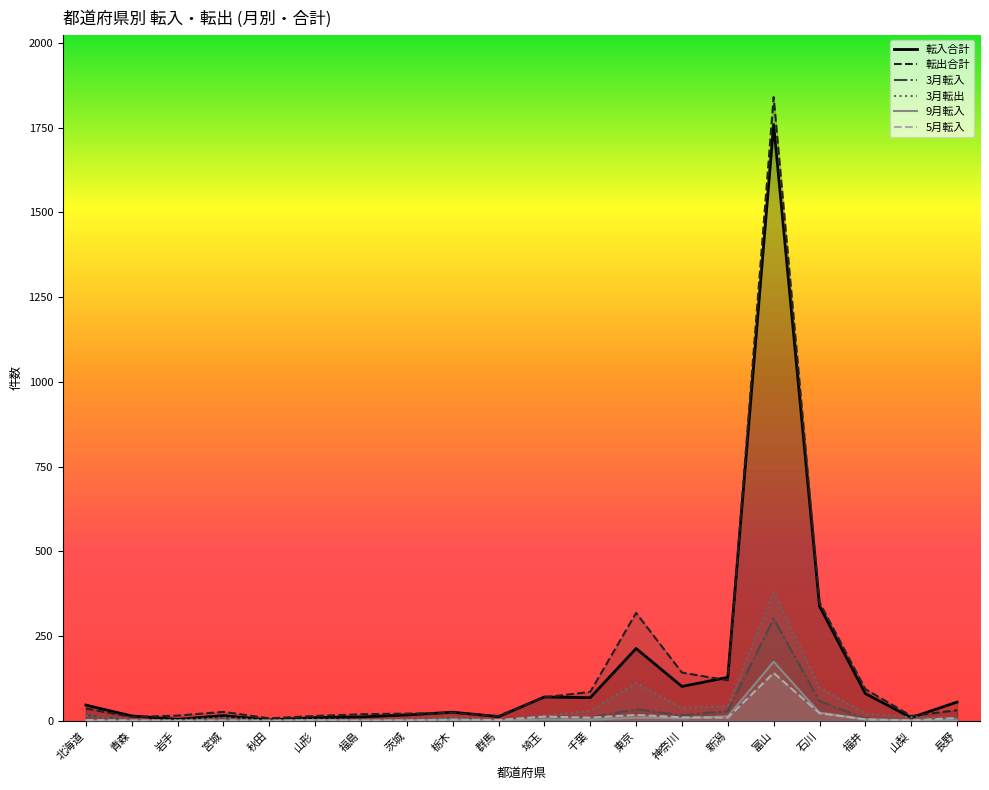

What is the sum of all 3月転入 values?

502